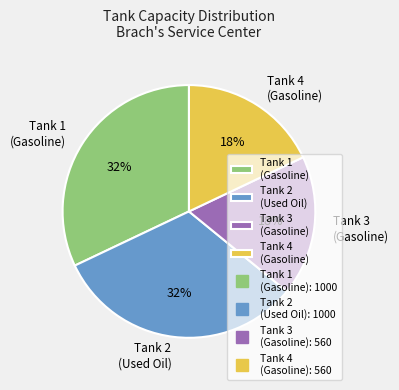

To the nearest percent, what portion does Tank 3 (Gasoline) represent?

18%